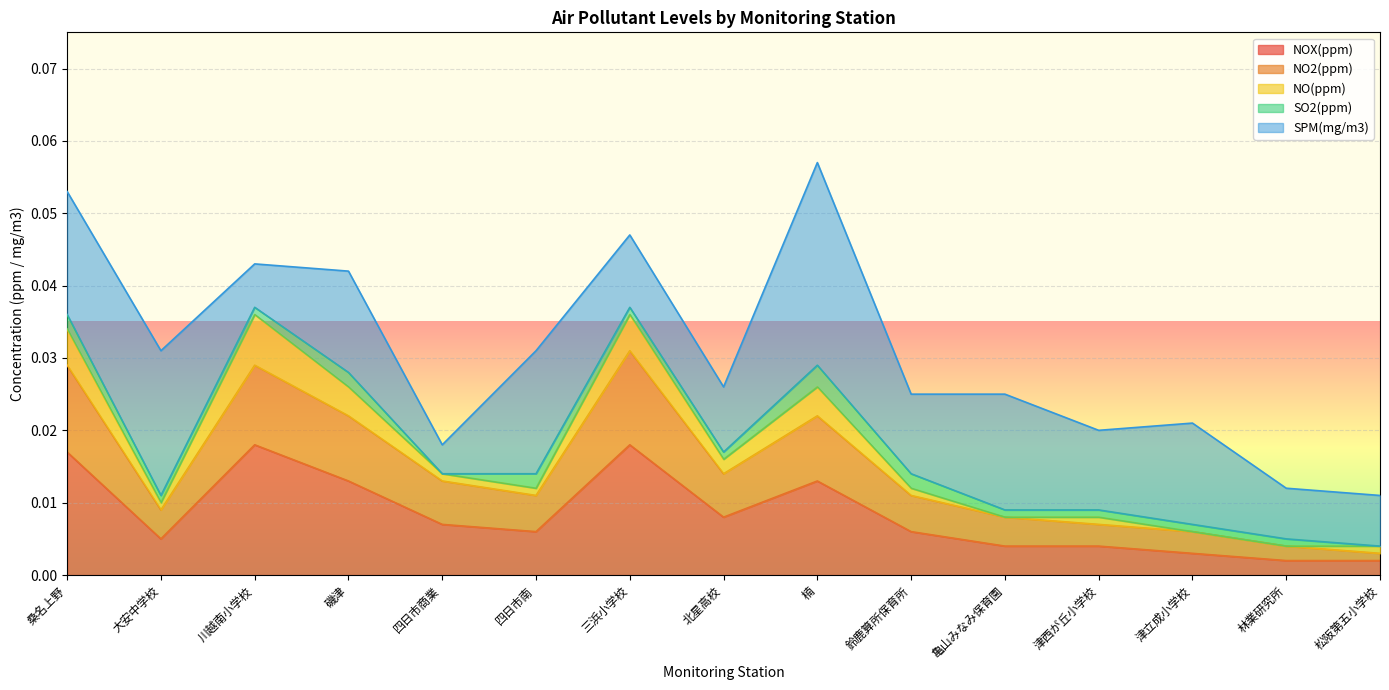

At which category does NOX(ppm) reach its first local valley?

大安中学校